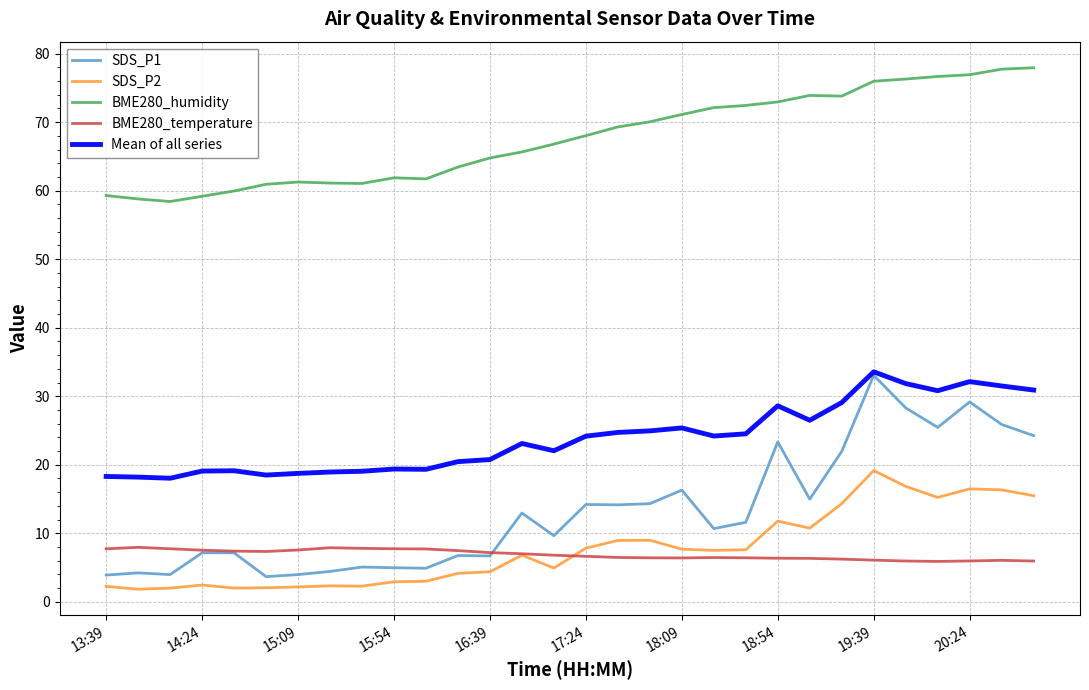

Which series has the largest total across all categories?

BME280_humidity